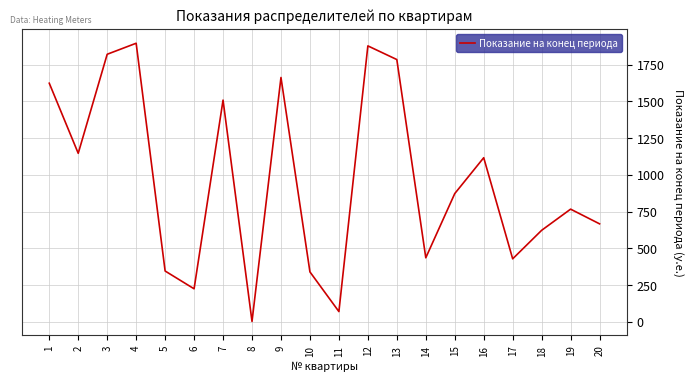

How many lines are shown in the chart?

1